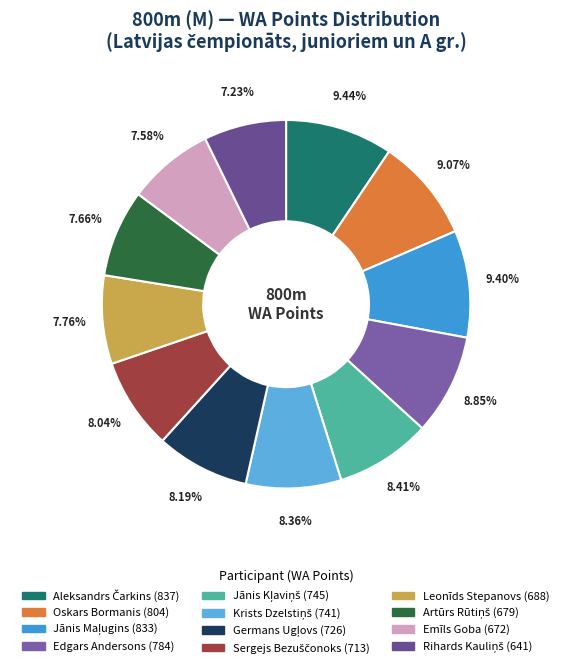

To the nearest percent, what is the difference between the largest and smallest slice percentages?

2%